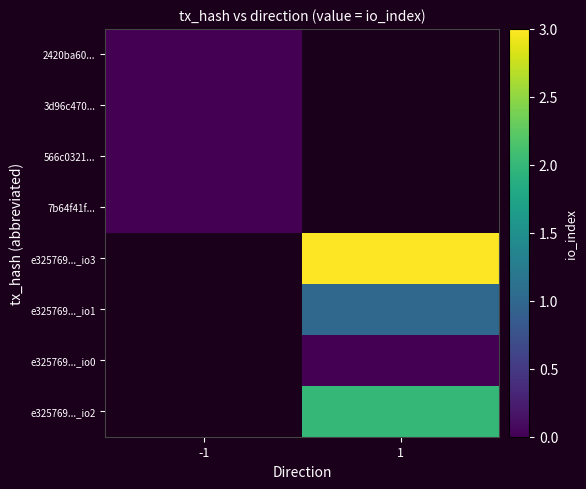

Which category has the highest value across all series?

1